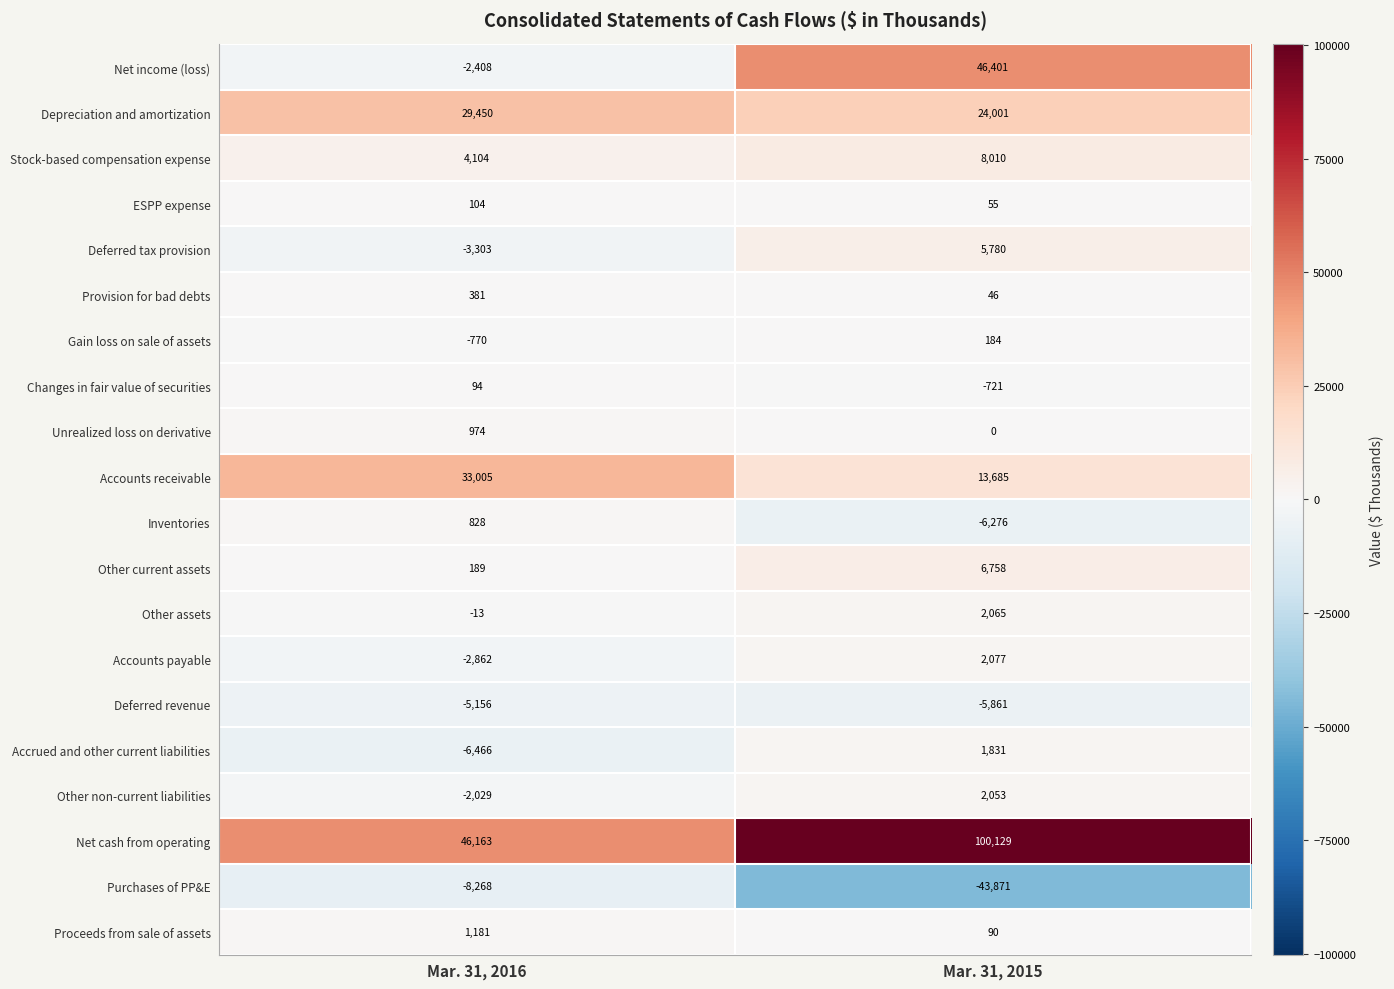

What is the approximate value of Inventories at Mar. 31, 2016?

828